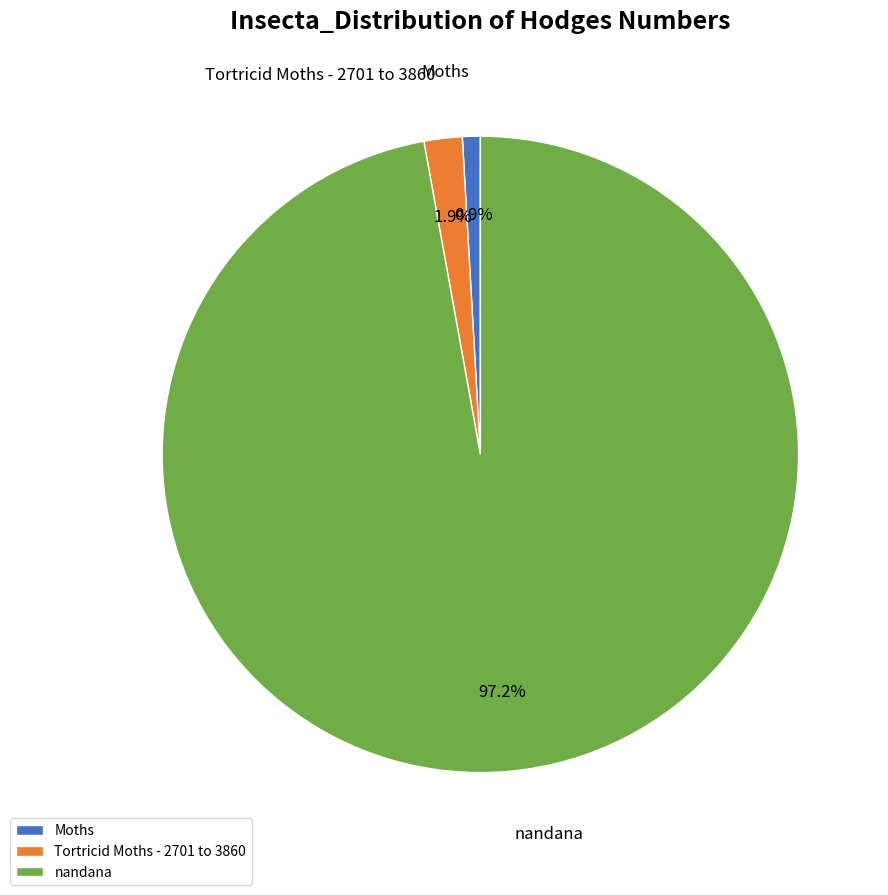

Is it true that Moths is 9% of the pie?

False